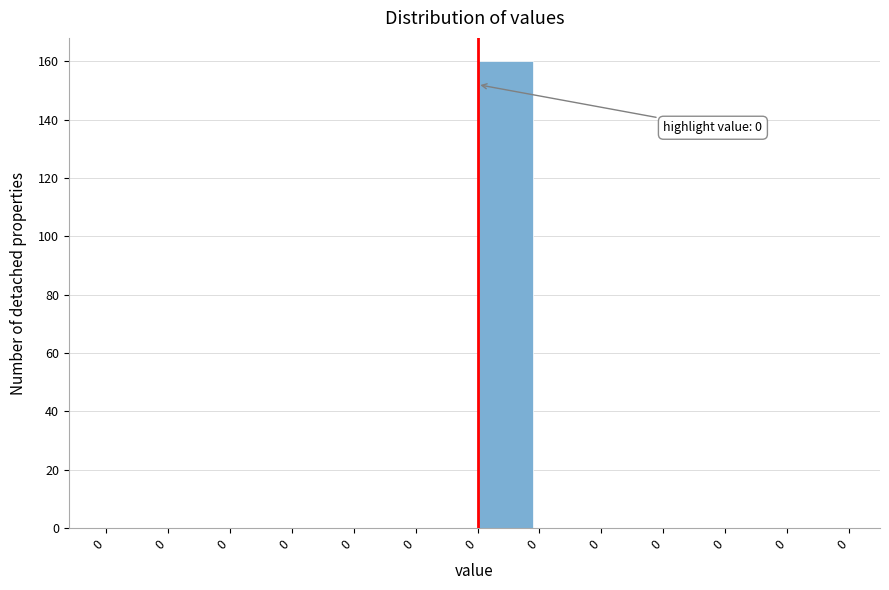

How many distinct data groups are displayed?

1